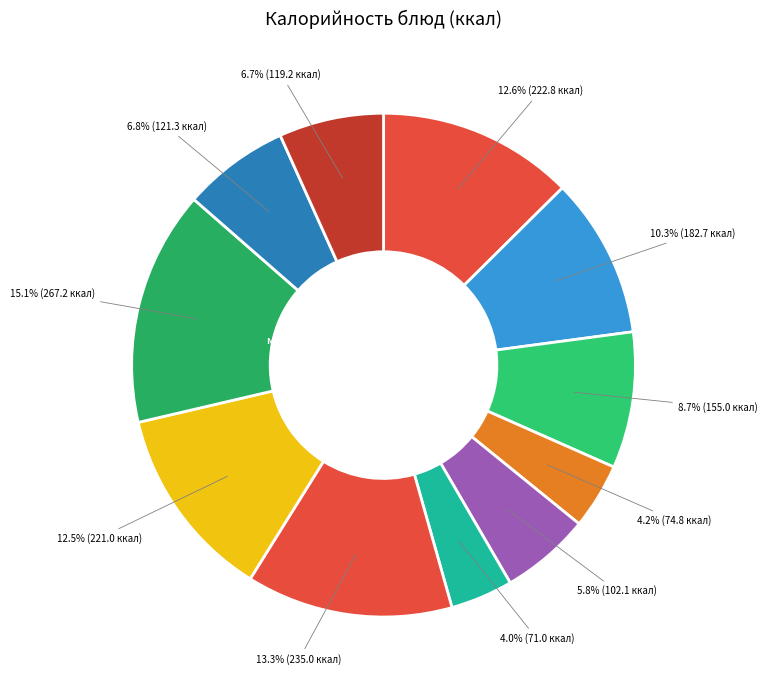

Between Масло and Каша рис., which is larger?

Каша рис.